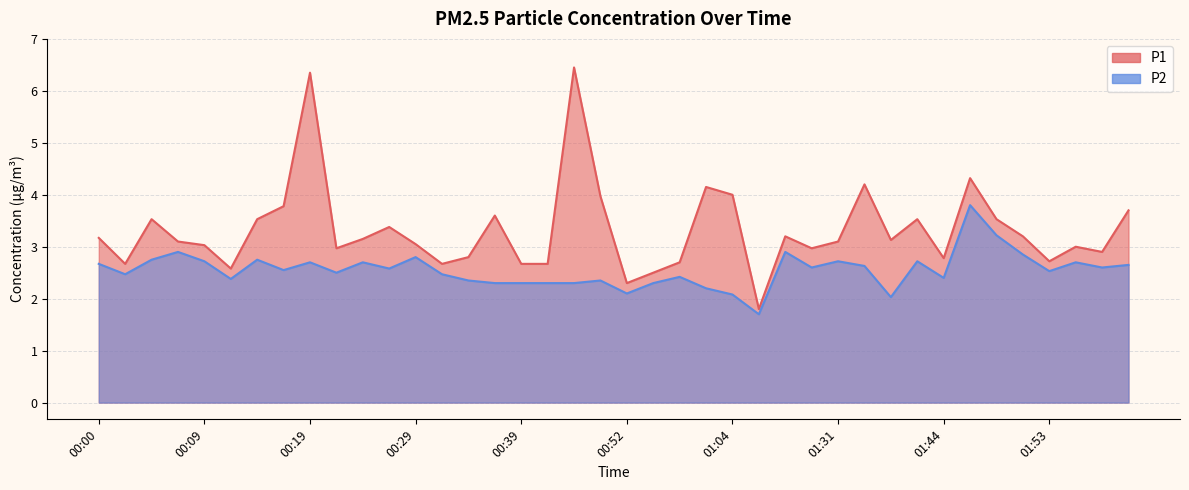

Rank the series at 00:47 from highest to lowest value.

P1, P2